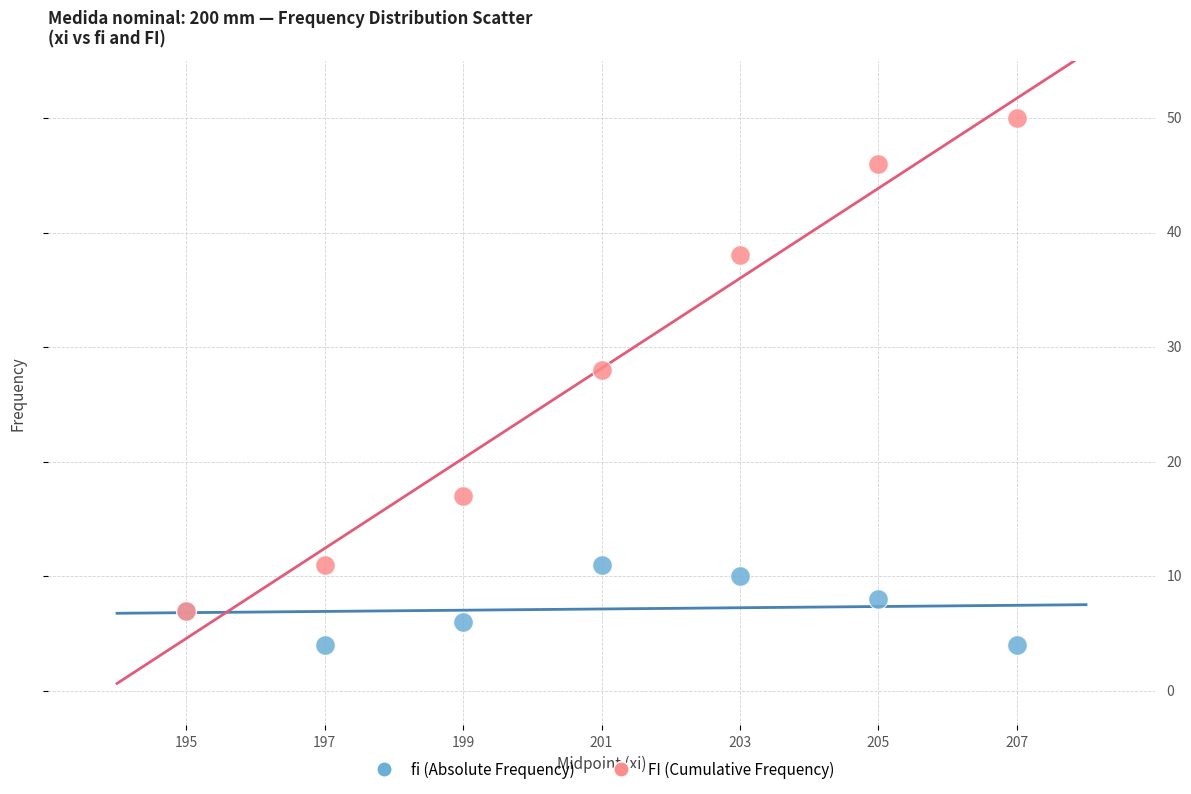

Which series contains the highest Y value?

FI (Cumulative Frequency)